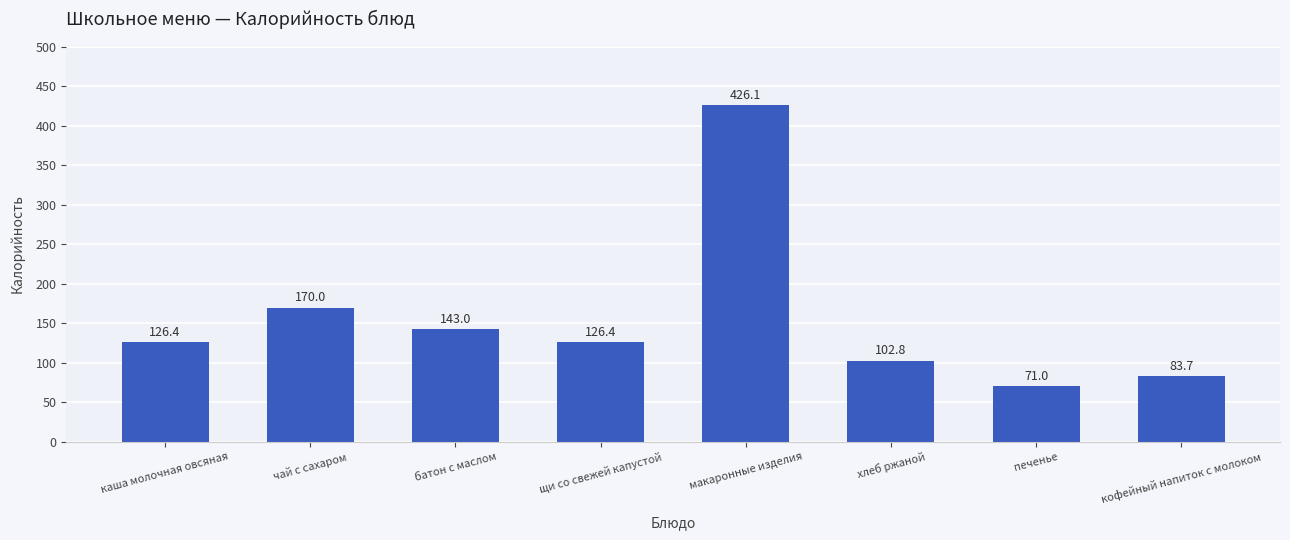

Which category has the lowest value across all series?

печенье